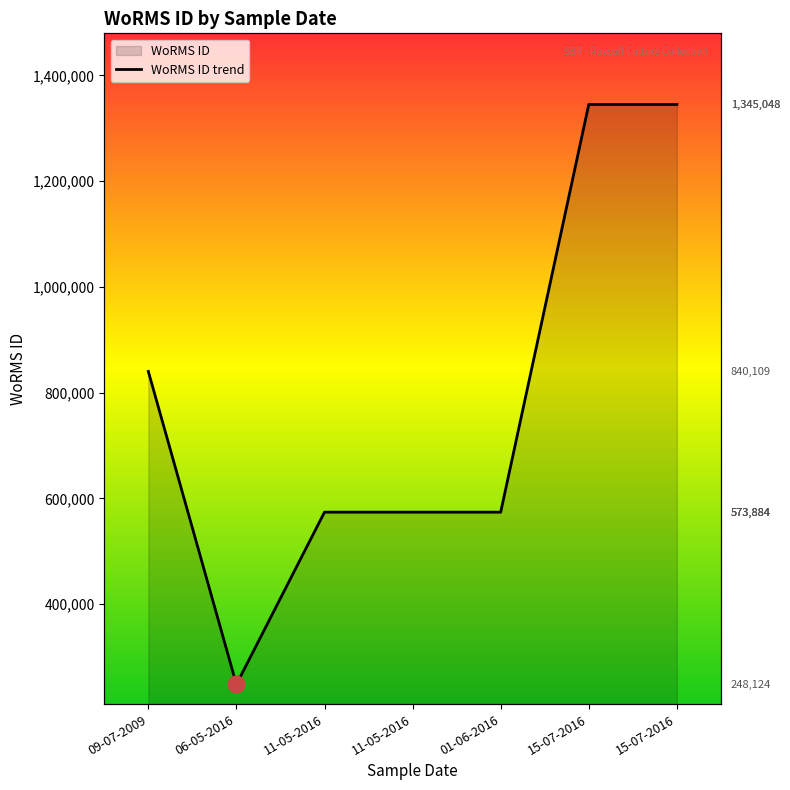

True or false: the data has more than 0 interior local peaks.

False